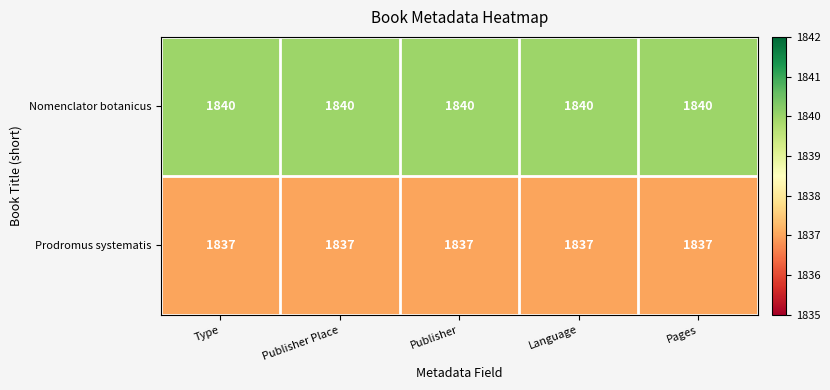

Rank the series by their maximum value, from lowest to highest.

Prodromus systematis, Nomenclator botanicus